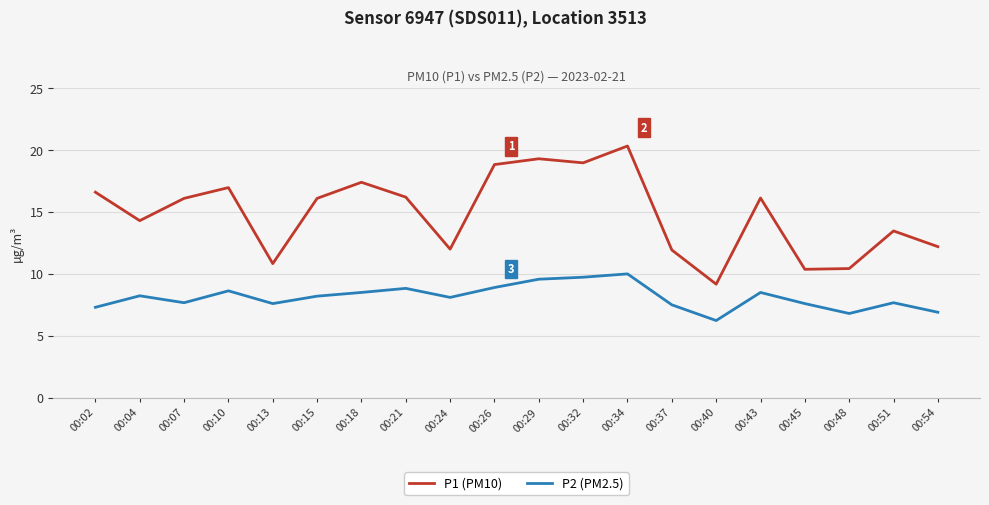

What value does the P2 (PM2.5) series have at 00:51?

7.7